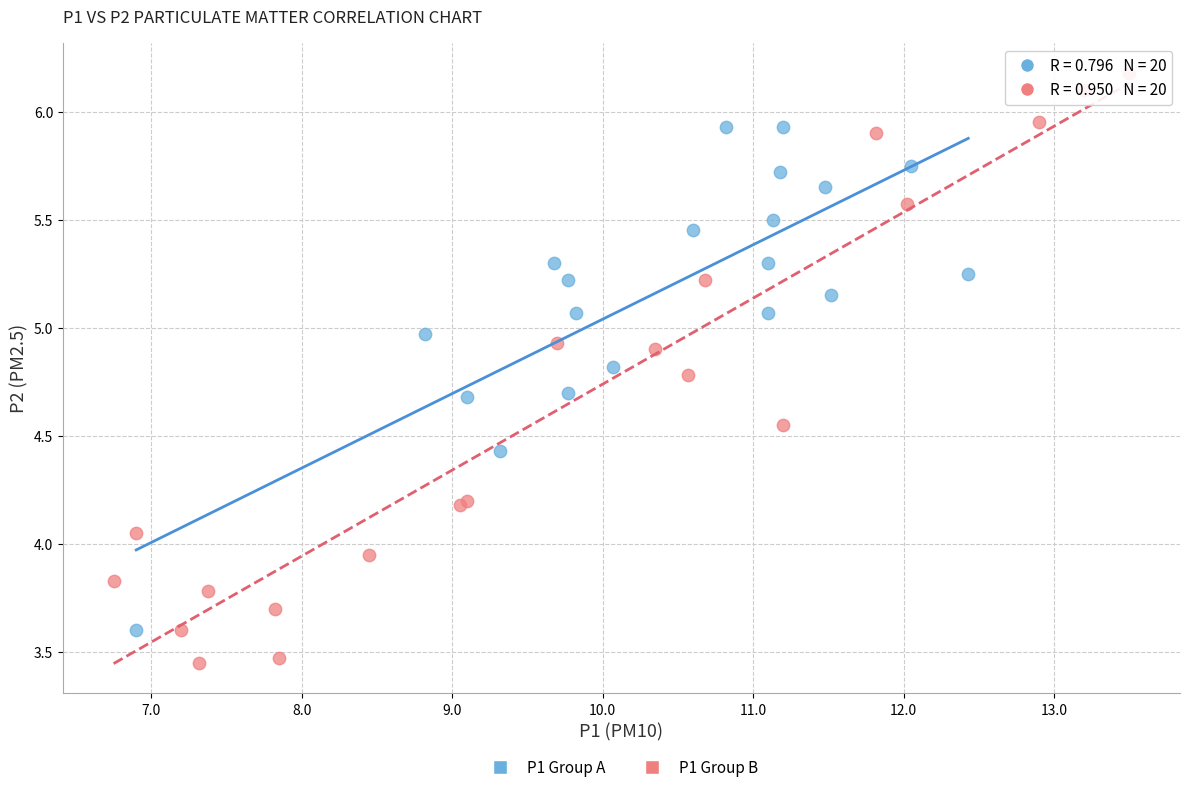

Which series has the largest Y range (max minus min)?

P1 Group B